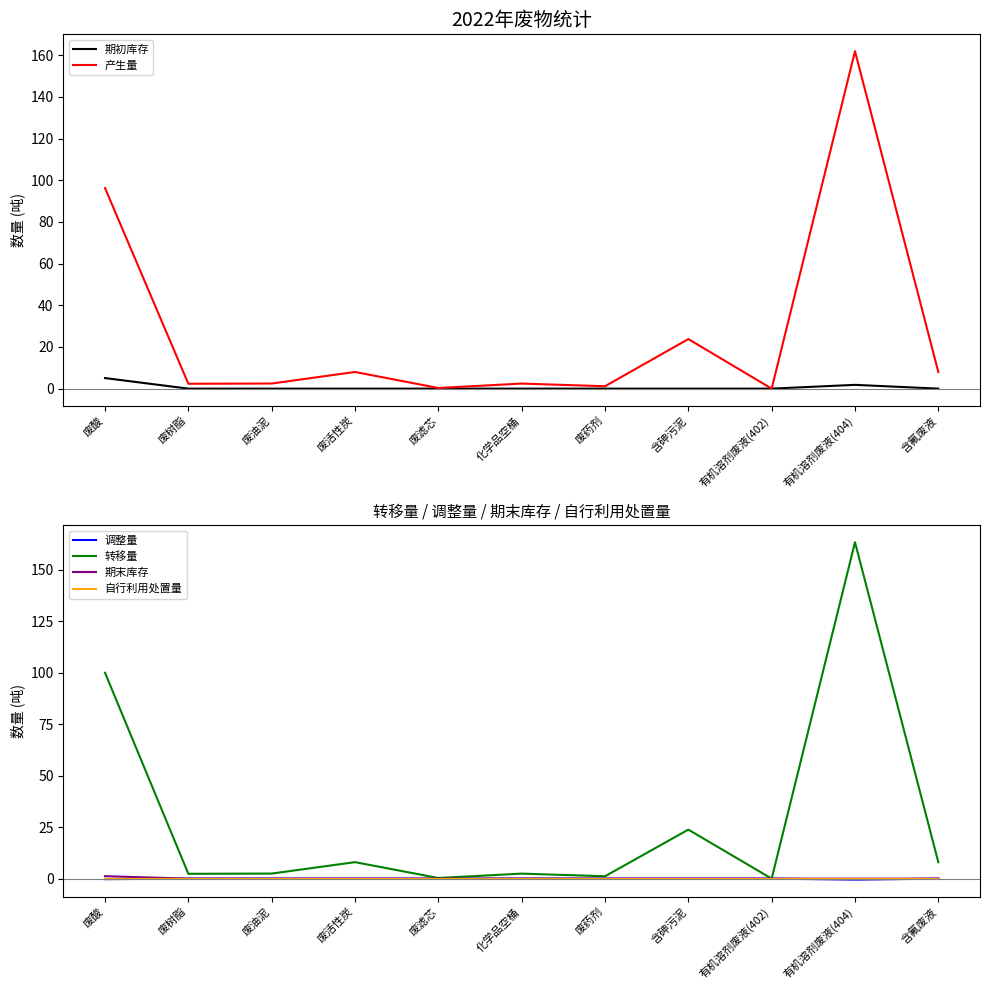

The value of 期末库存 at 废活性炭 is 0.0. True or false?

True